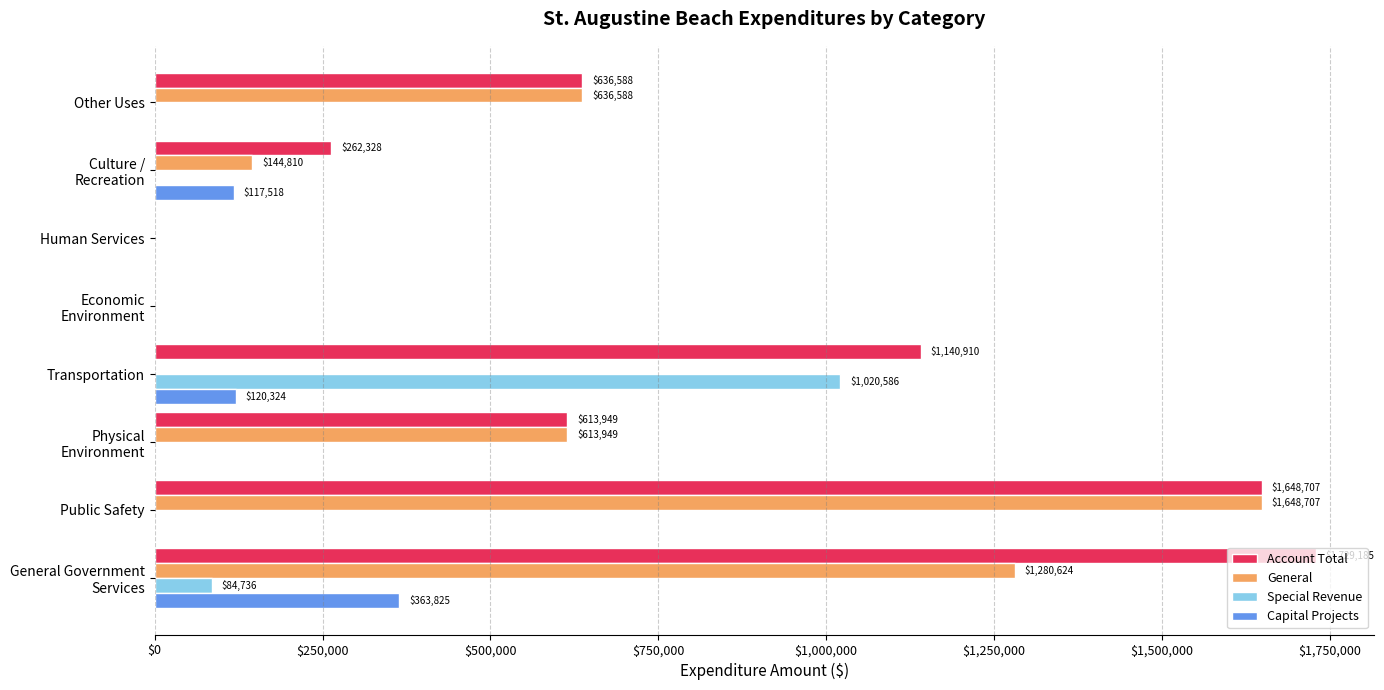

At which label does Capital Projects reach its peak?

General Government
Services